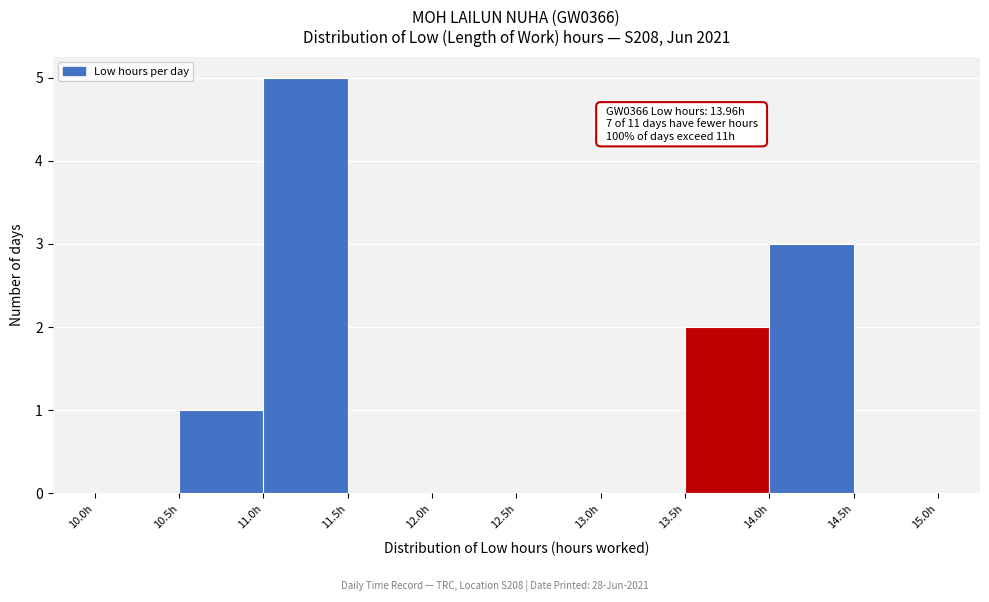

Over which range of the x-axis is the bar tallest?

11.0 to 11.5